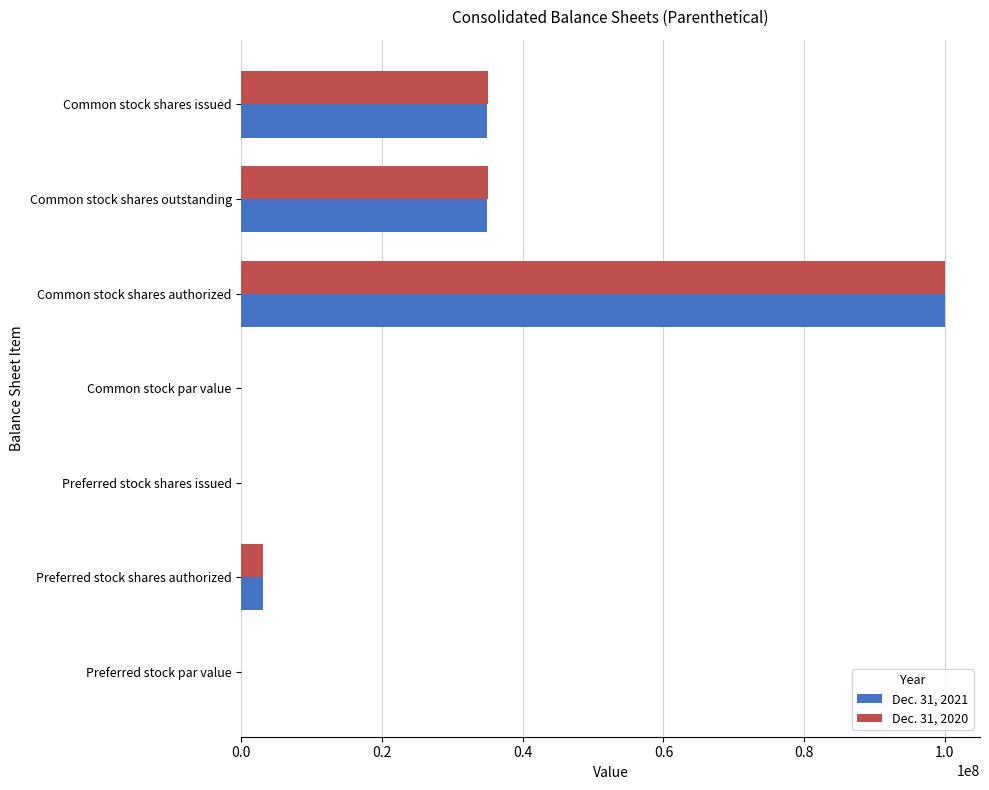

What is the highest value of the Dec. 31, 2021 series?

100000000.0